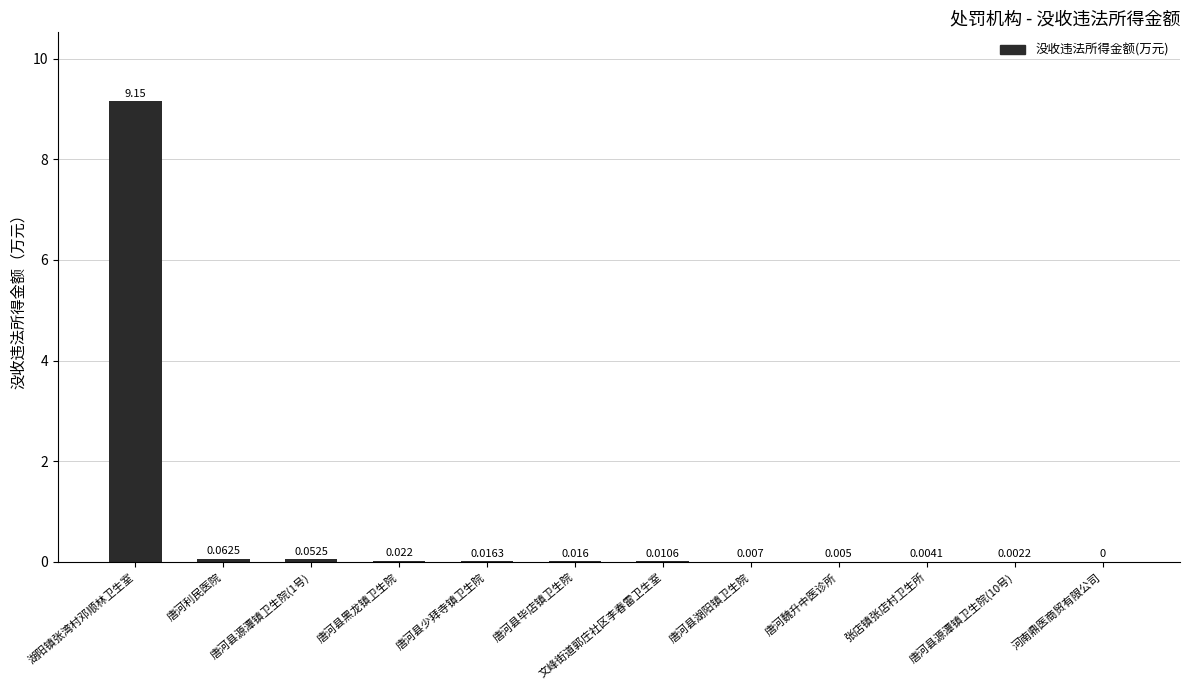

At which label is the value closest to 4?

唐河利民医院